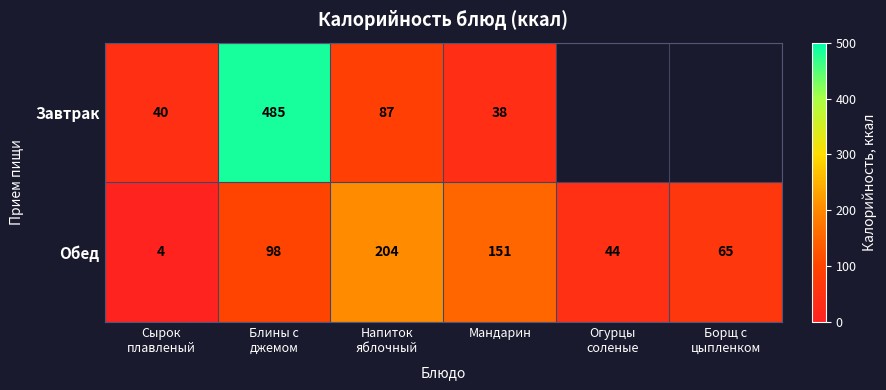

What is the highest value of the Обед series?

204